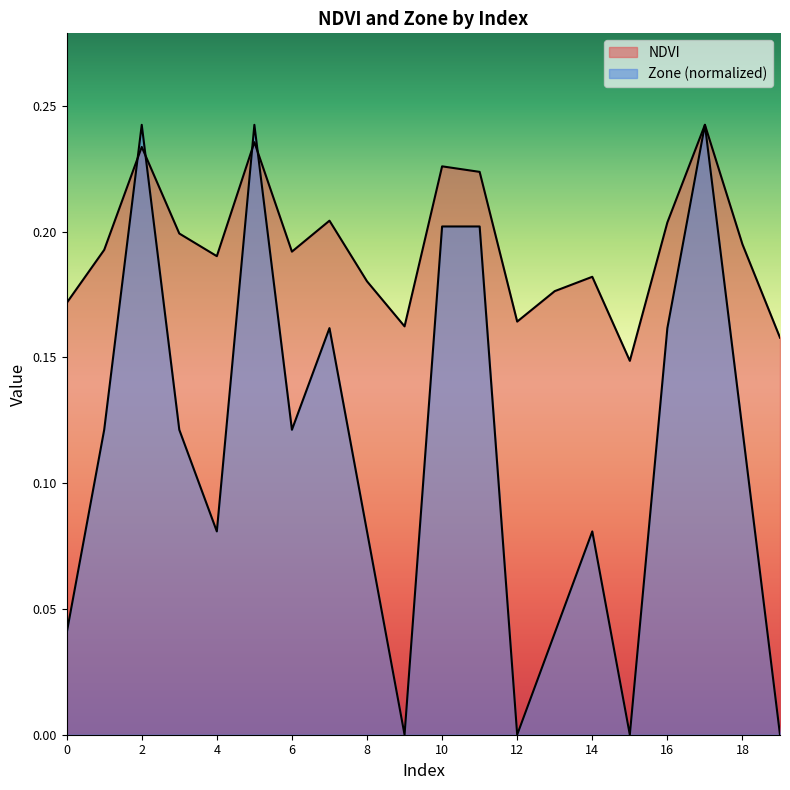

Count the Zone values in the range 0 to 1.

20